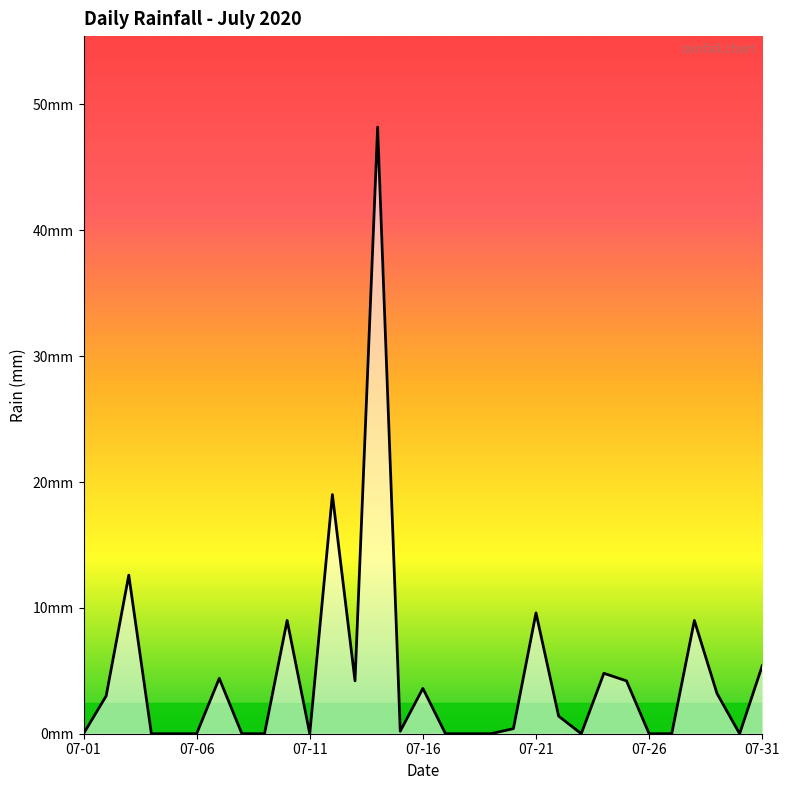

How many points are lower than both their immediate neighbors (excluding endpoints)?

5